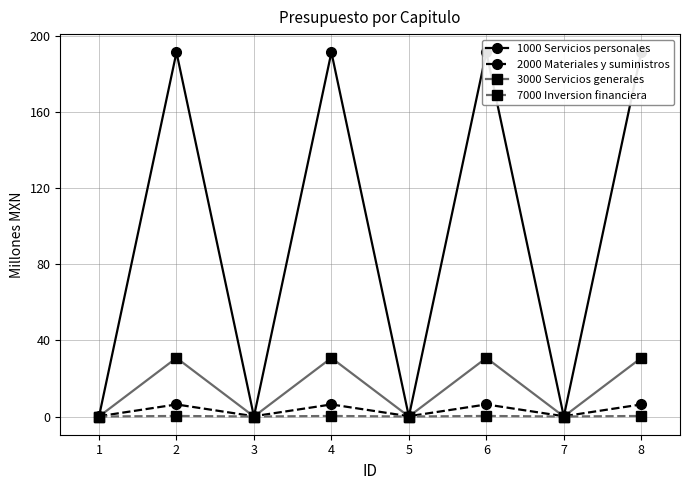

What is the average value of the 3000 Servicios generales series?

15.4